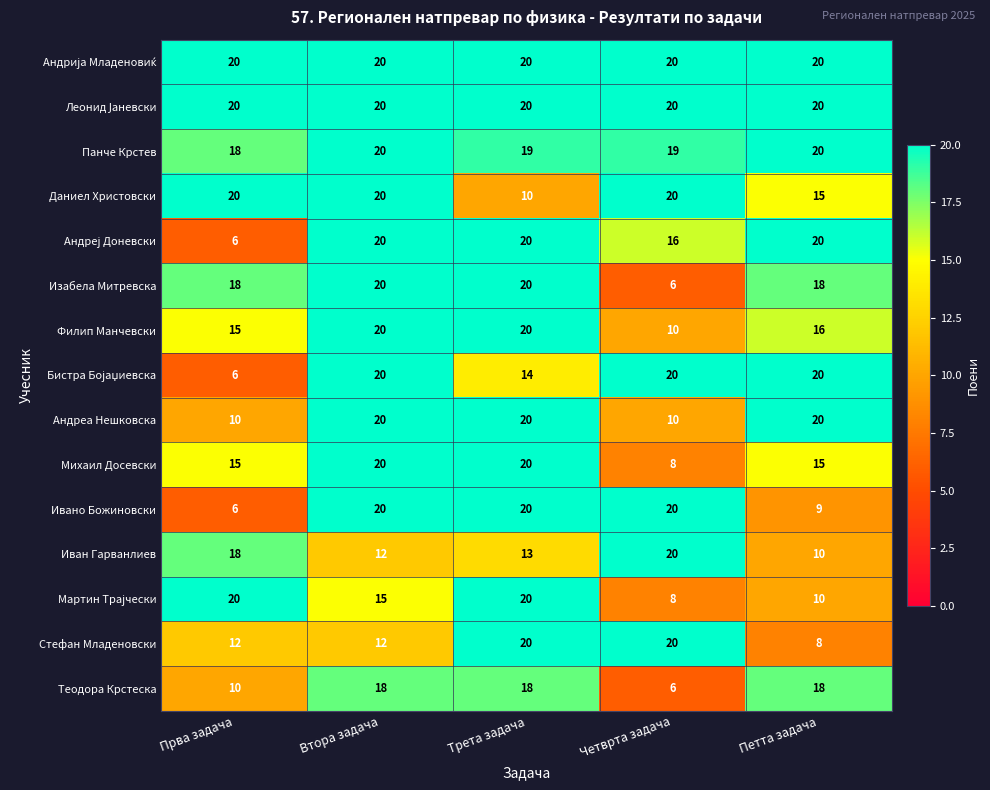

True or false: Ивано Божиновски has a value of 27 at Трета задача.

False